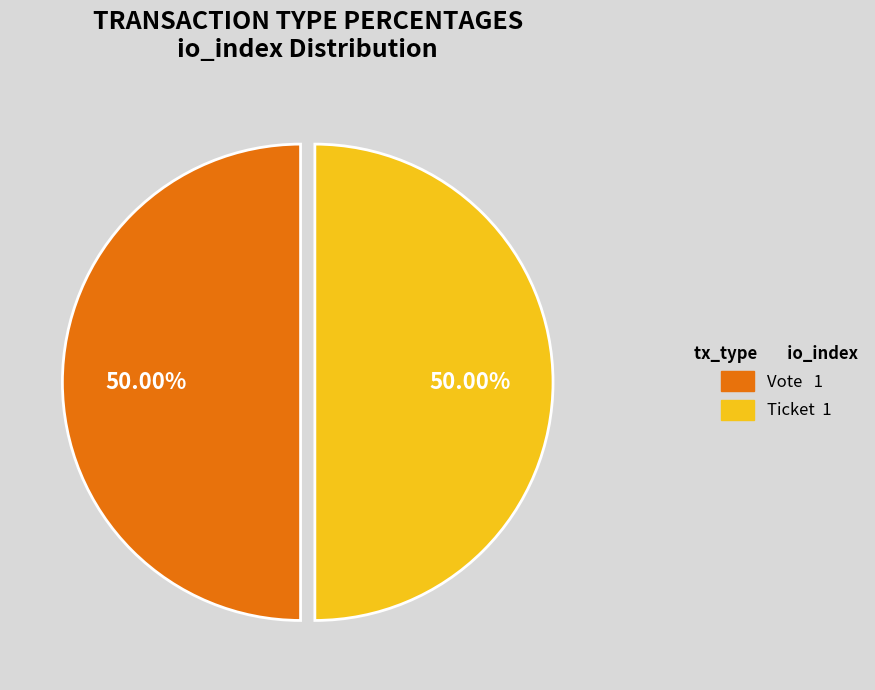

Which slice is the largest?

Vote (io_index=1)